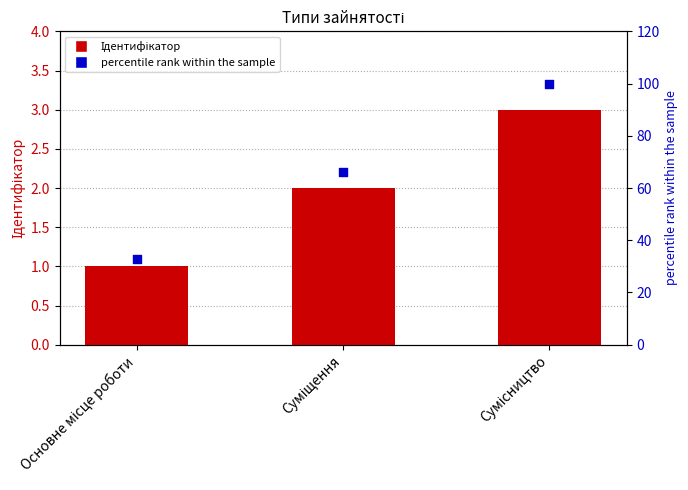

What are all the series names shown in the legend?

Ідентифікатор, percentile rank within the sample